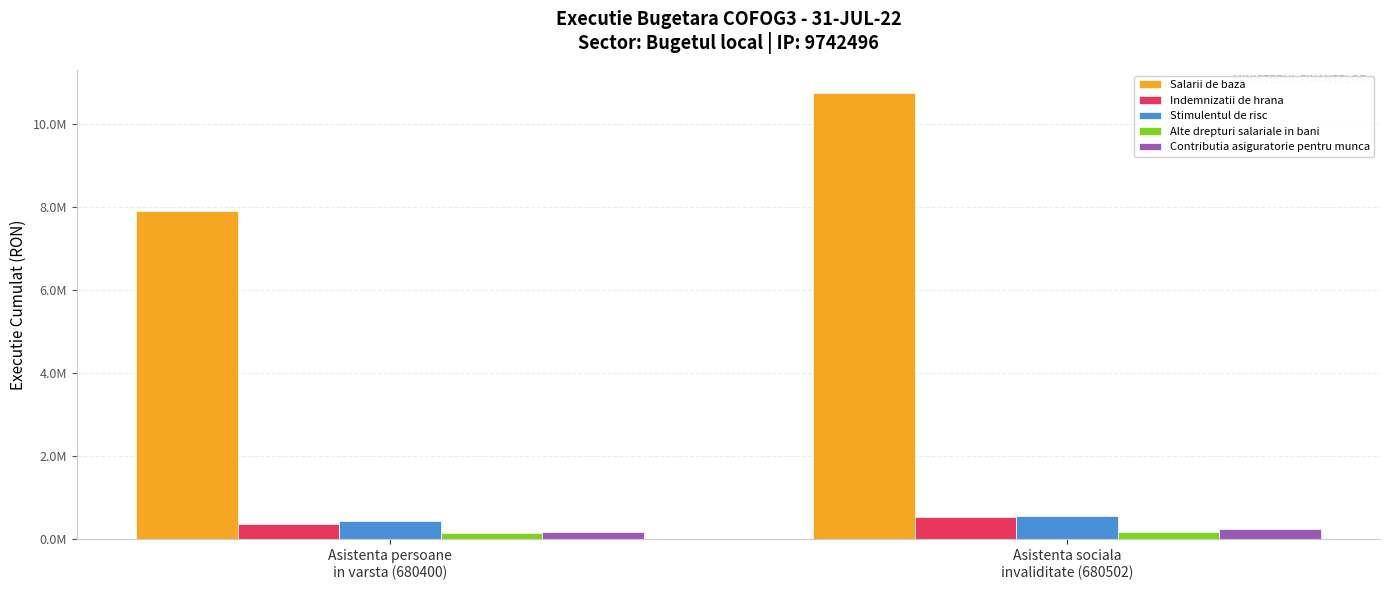

The Contributia asiguratorie pentru munca series shows 66976 at Asistenta sociala
invaliditate (680502). True or false?

False